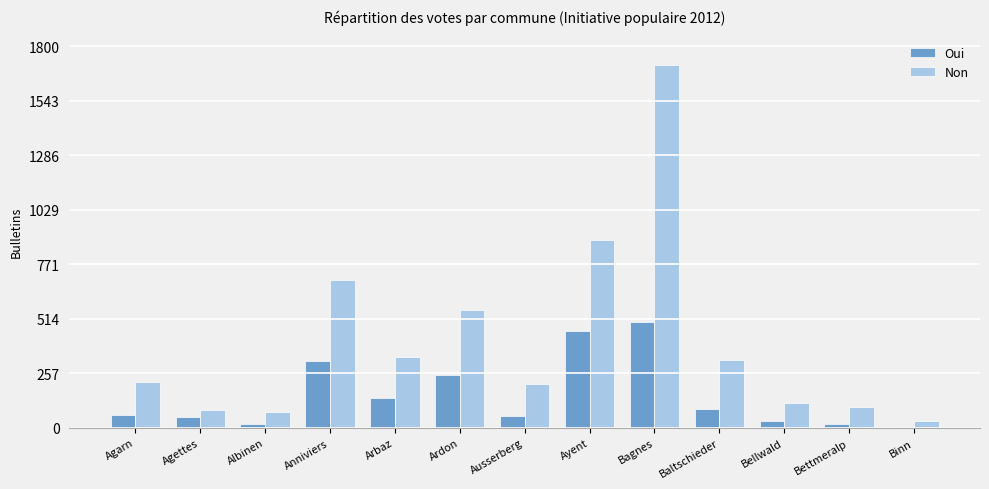

The Oui series shows 42 at Arbaz. True or false?

False